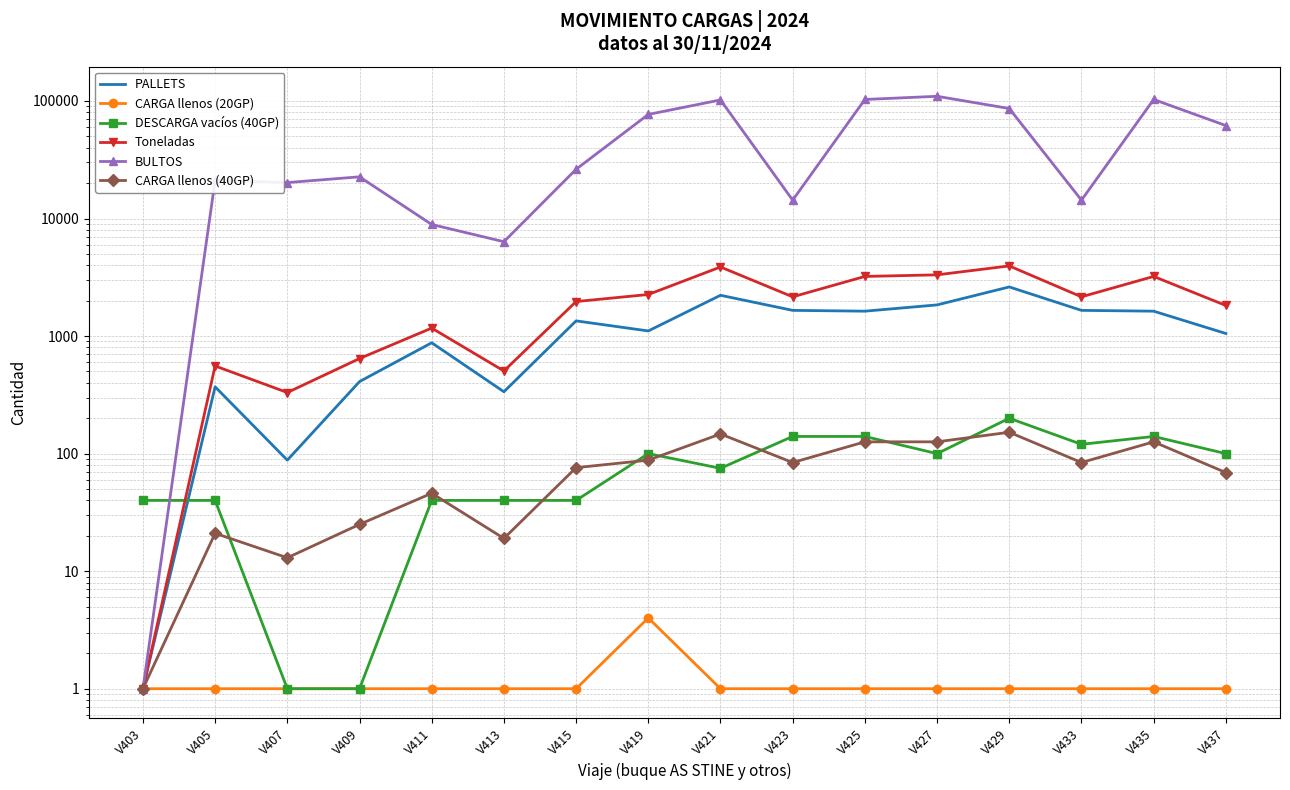

Which series ends up on top after the final intersection of DESCARGA vacíos (40GP) and BULTOS?

BULTOS